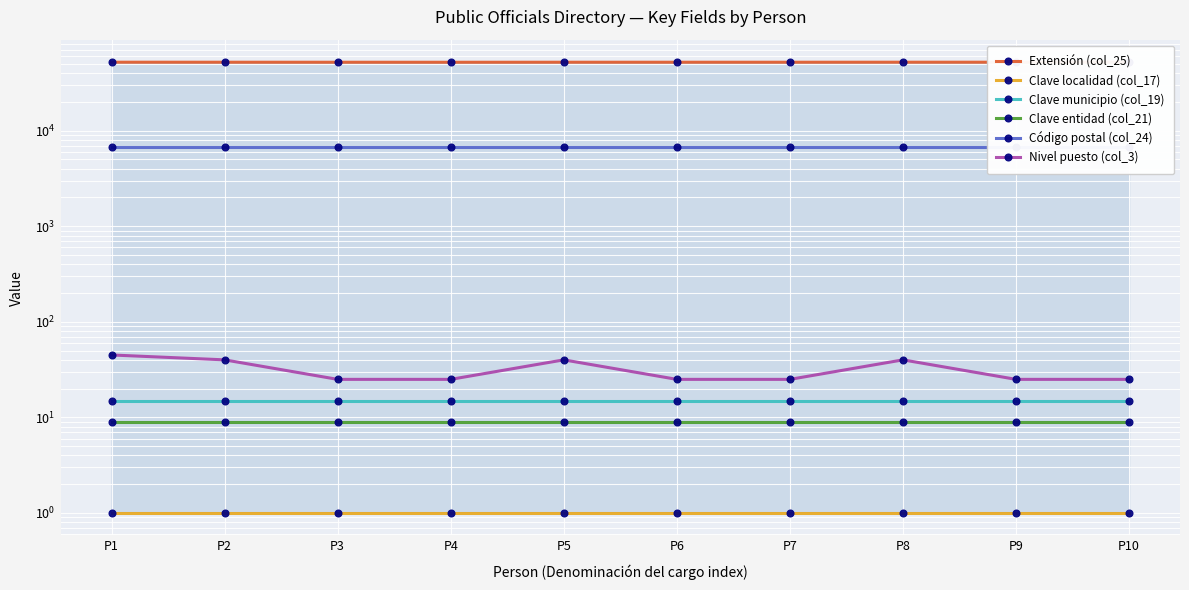

Reading left to right, list all the values displayed in this chart.

Extensión (col_25): 52090	52070	52042	52020	52063	52063	52060	52085	52086	52081
Clave localidad (col_17): 1	1	1	1	1	1	1	1	1	1
Clave municipio (col_19): 15	15	15	15	15	15	15	15	15	15
Clave entidad (col_21): 9	9	9	9	9	9	9	9	9	9
Código postal (col_24): 6720	6720	6720	6720	6720	6720	6720	6720	6720	6720
Nivel puesto (col_3): 45	40	25	25	40	25	25	40	25	25